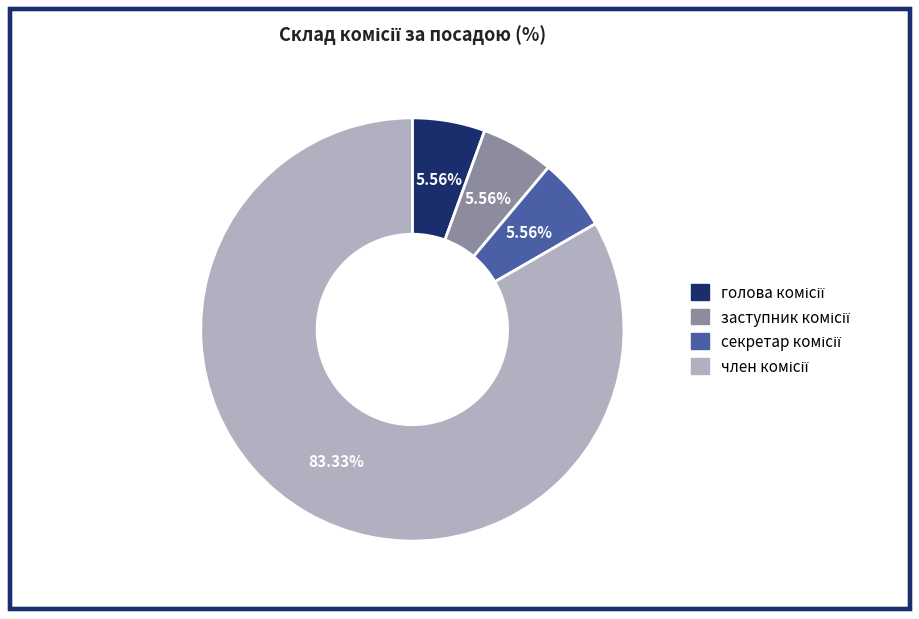

Is there any slice that represents more than half of the pie?

Yes